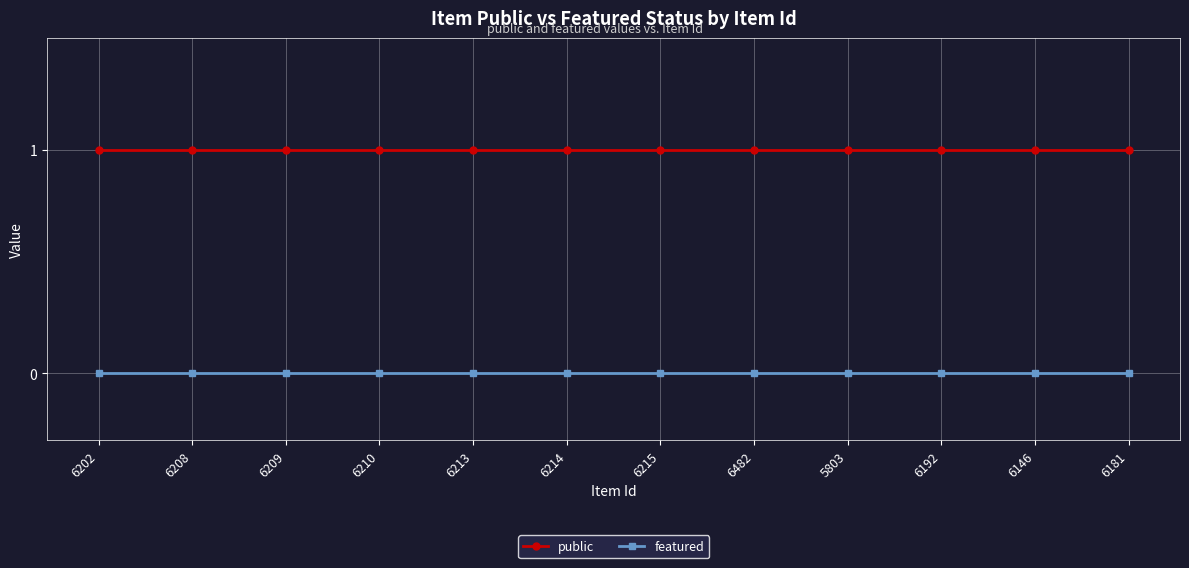

What is the label of the 5th point from the left?

6213